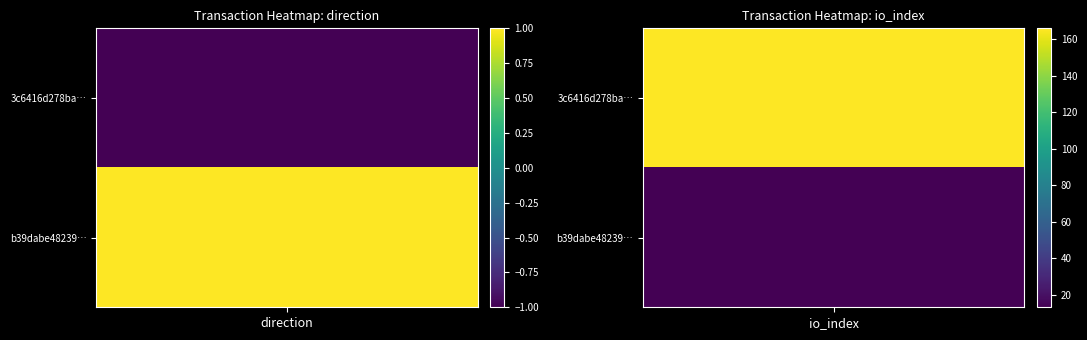

Rank the series by their maximum value, from highest to lowest.

3c6416d278ba4504b7168e59607c5884b77969d, b39dabe48239b2d316dec0be87880f5c5e1e07b